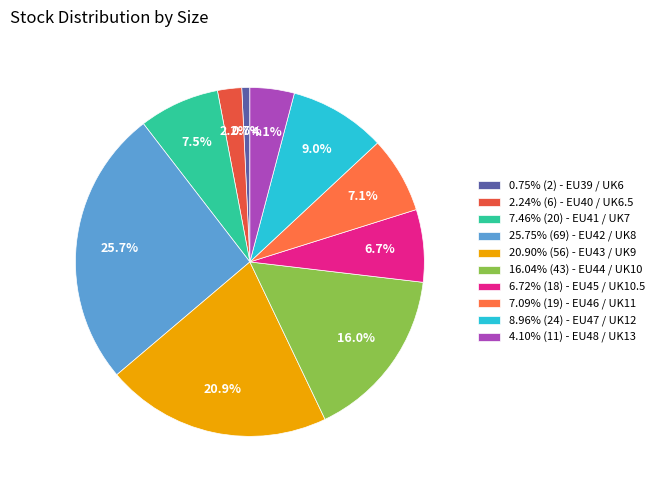

Is there a majority slice in this chart?

No